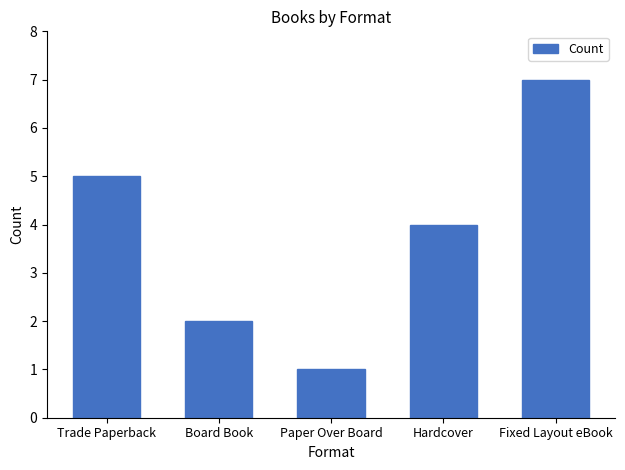

How many data points are less than 4?

2